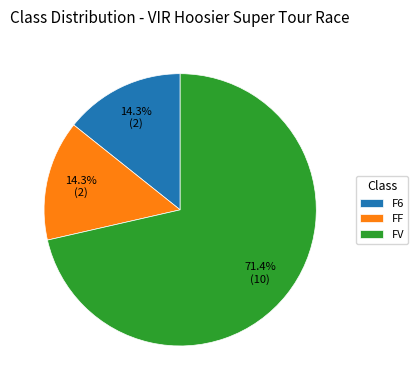

Between FV and FF, which is larger?

FV